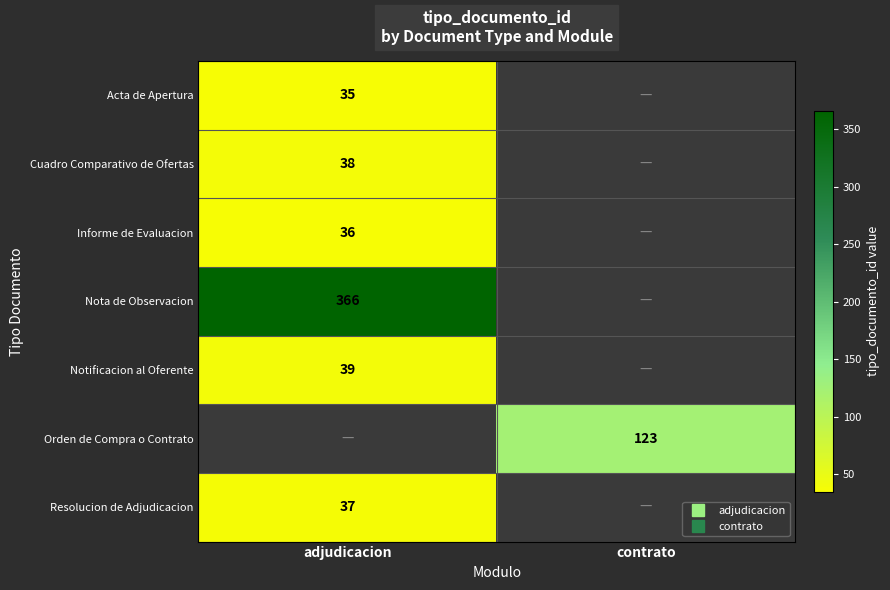

What is the maximum value shown in the chart?

366.0